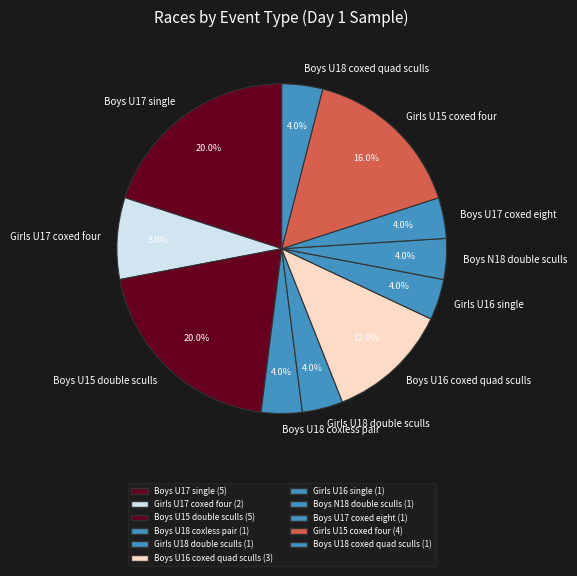

How many slices are in this pie chart?

11